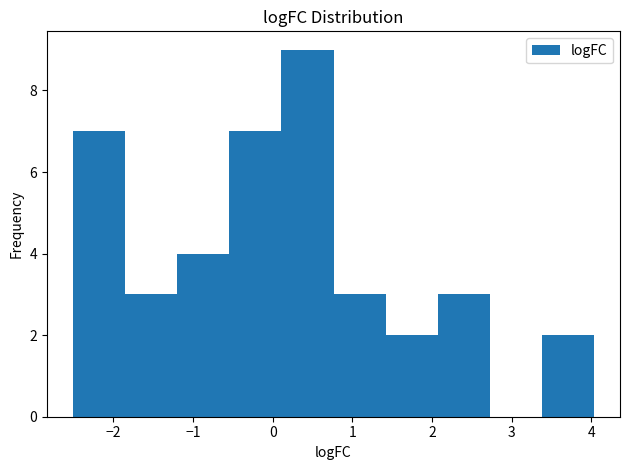

How tall is the bar that spans 2.1 to 2.7 on the x-axis? Neither the bar edges nor the heights are printed on the chart, so give them approximately, as read against the axes.

3